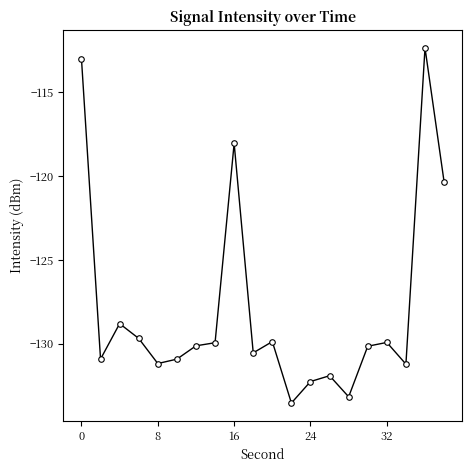

What is the average value?

-127.9